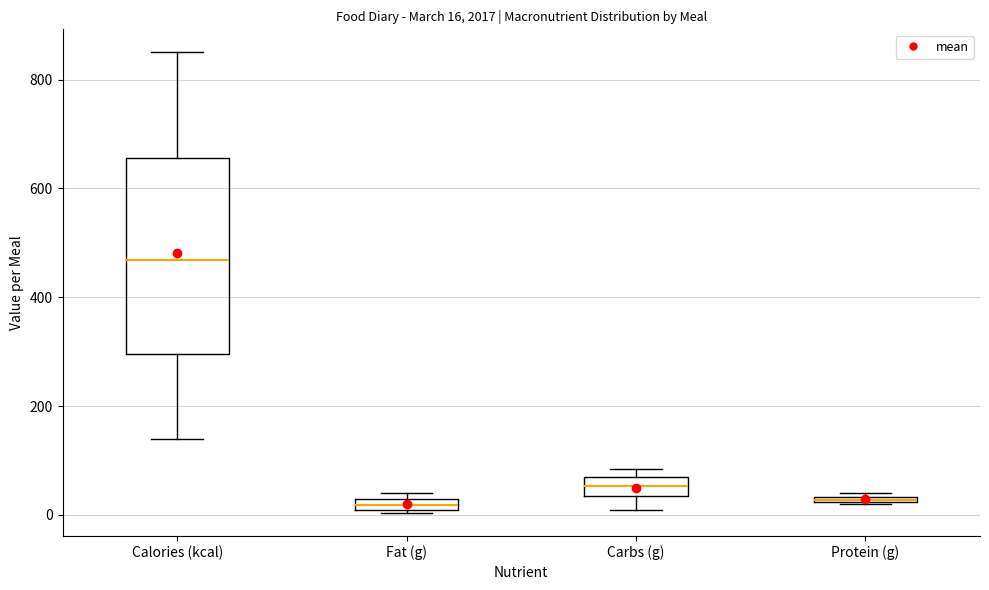

Comparing the boxes themselves (not the whiskers), which one is the tallest?

Calories (kcal)